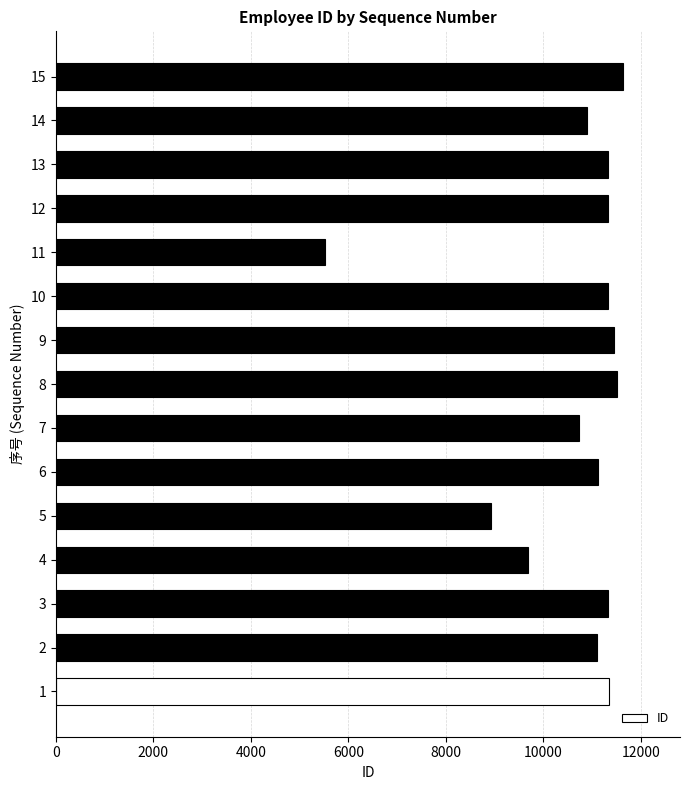

Are the bars horizontal?

Yes